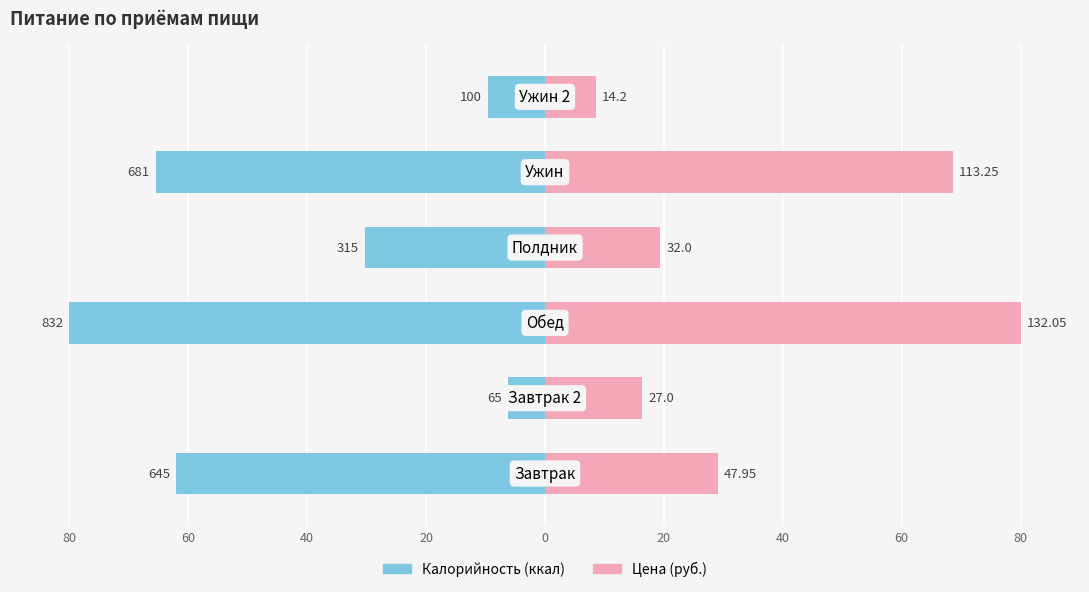

How many values in the Цена series exceed 29?

3